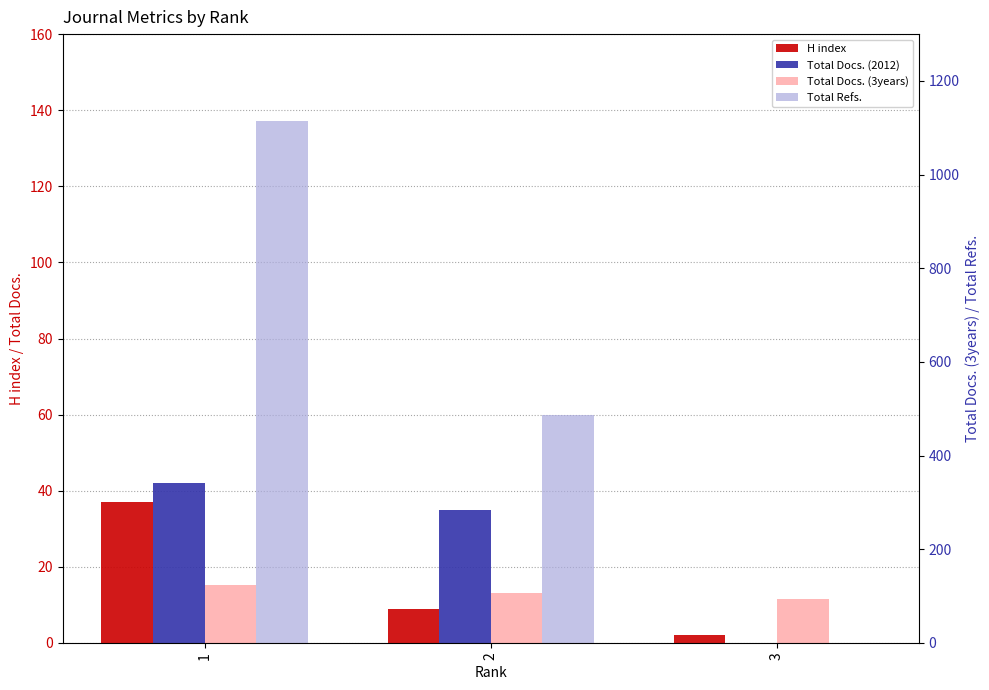

What is the sum of all Total Docs. (2012) values?

77